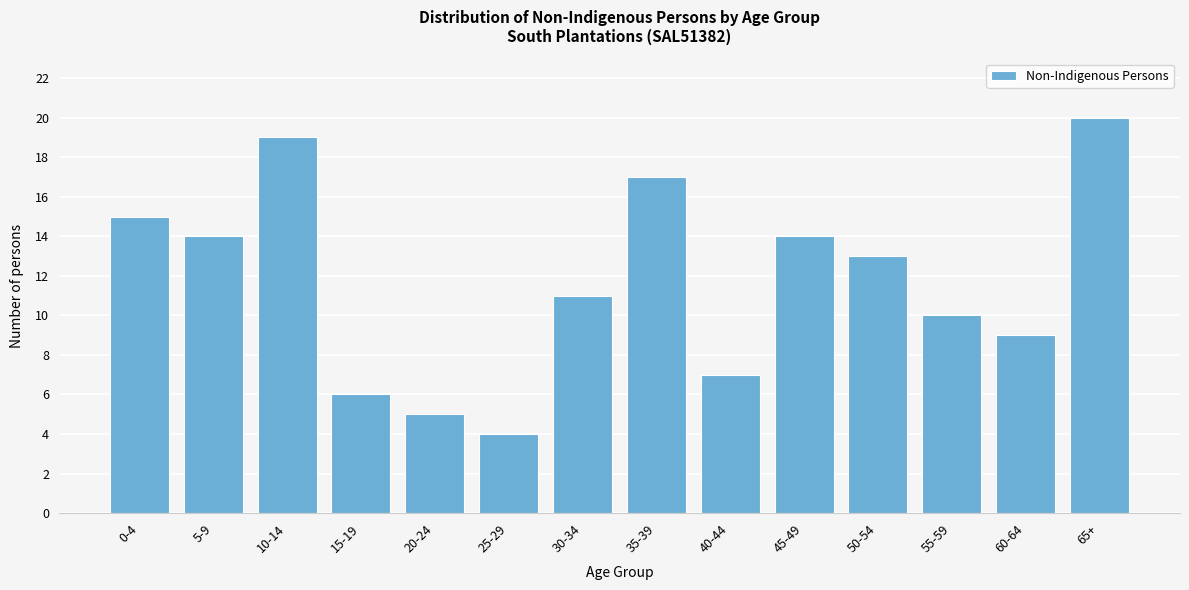

Reading left to right, extract all data points from this chart.

15	14	19	6	5	4	11	17	7	14	13	10	9	20